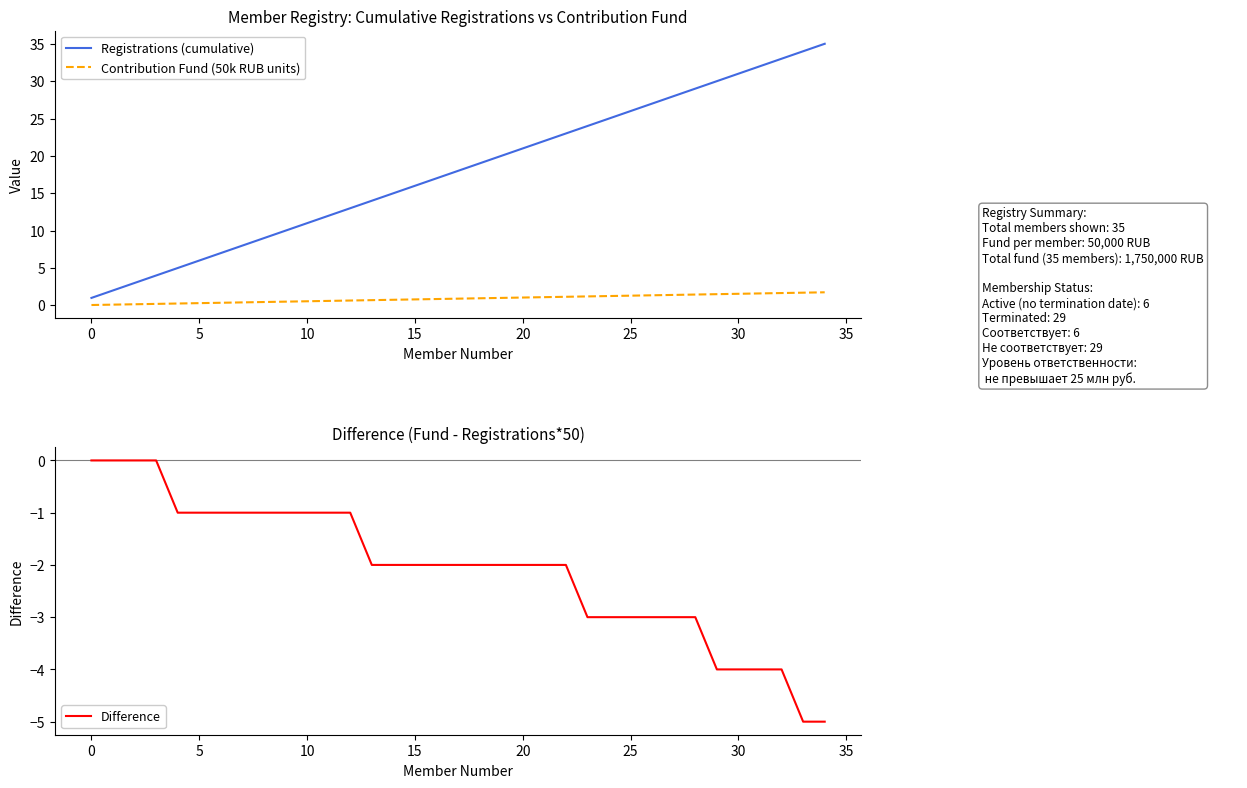

Is this an area chart (filled region under the line)?

No